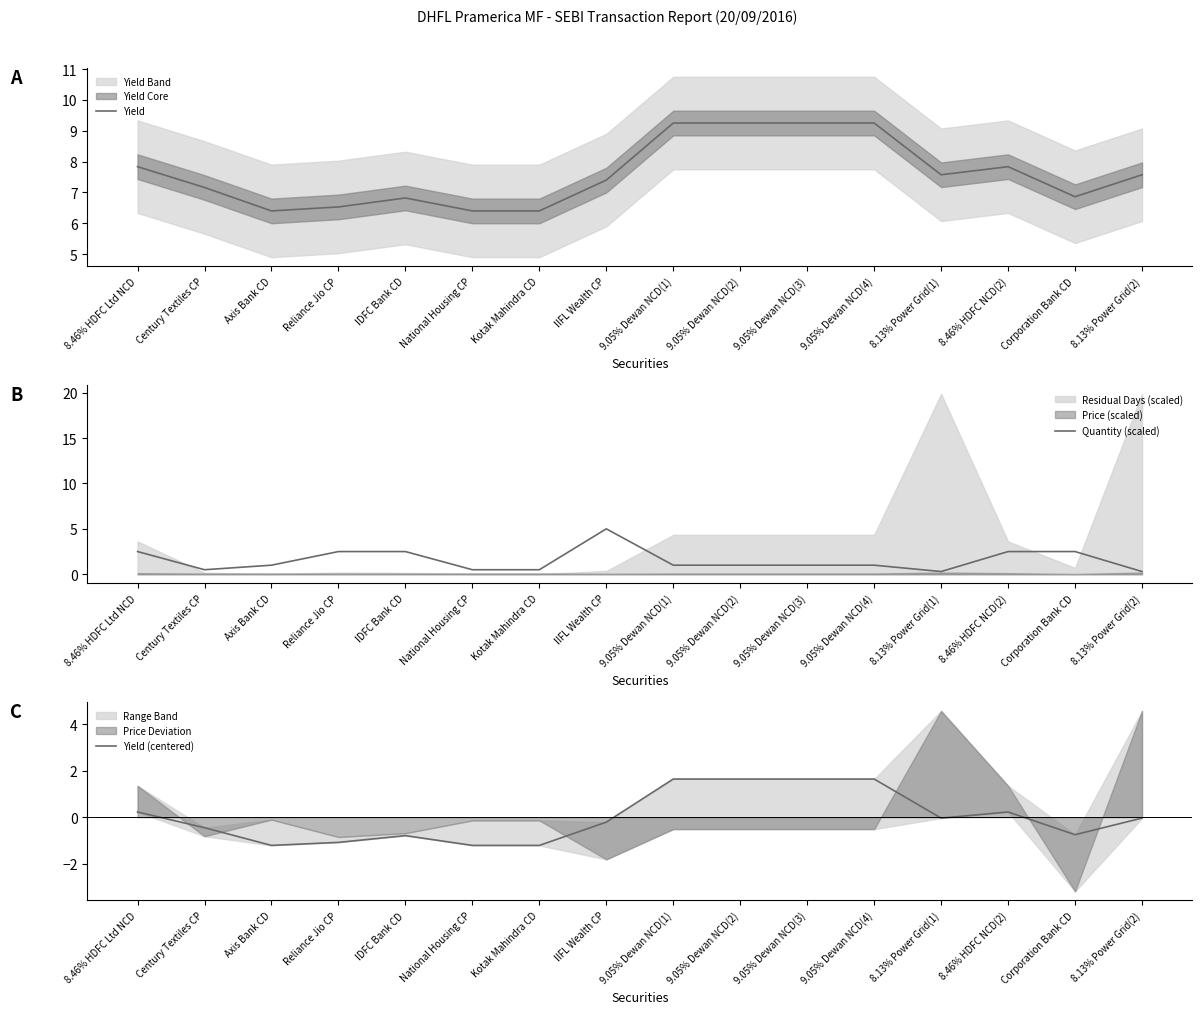

How many lines are shown in the chart?

3